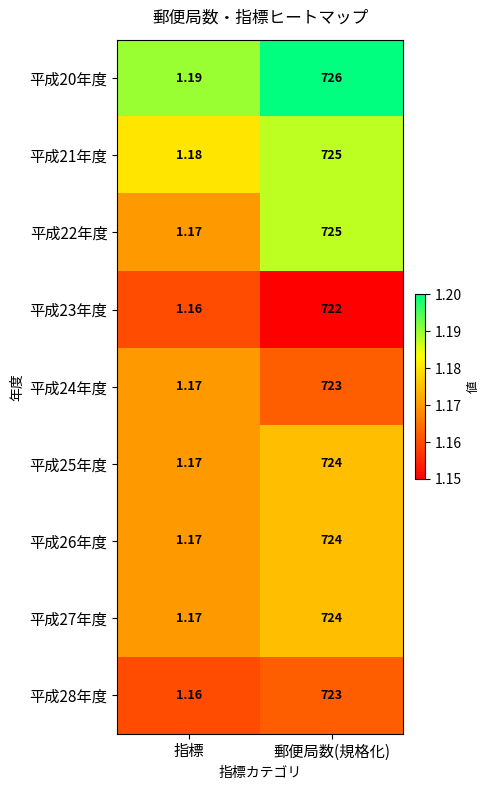

What is the total value across all series at 指標?

10.5